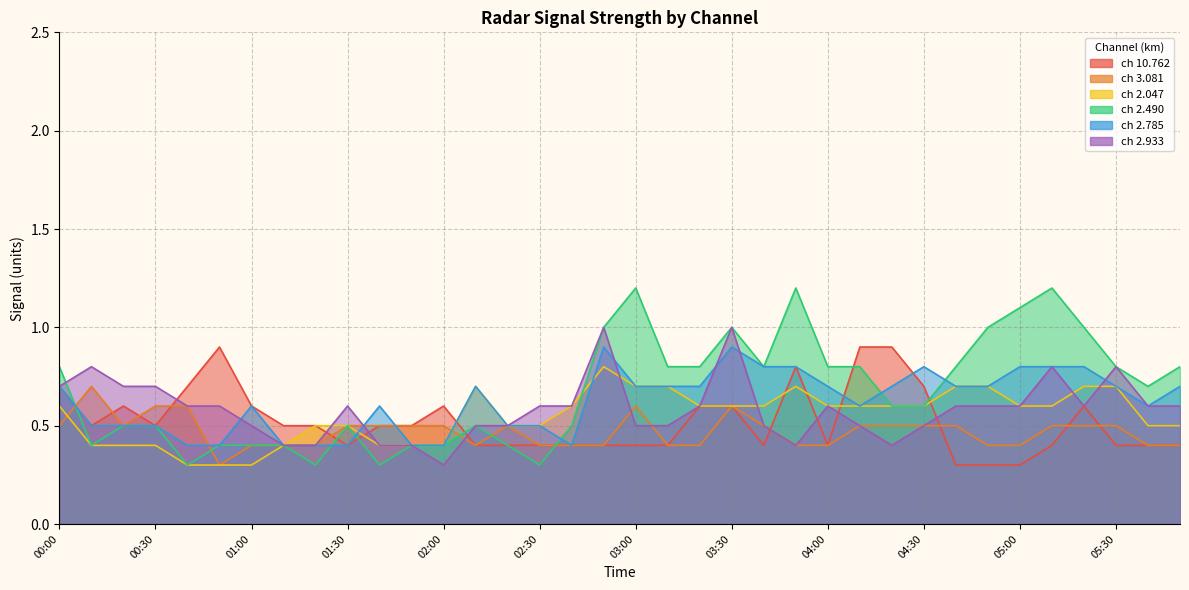

How many lines are shown in the chart?

6